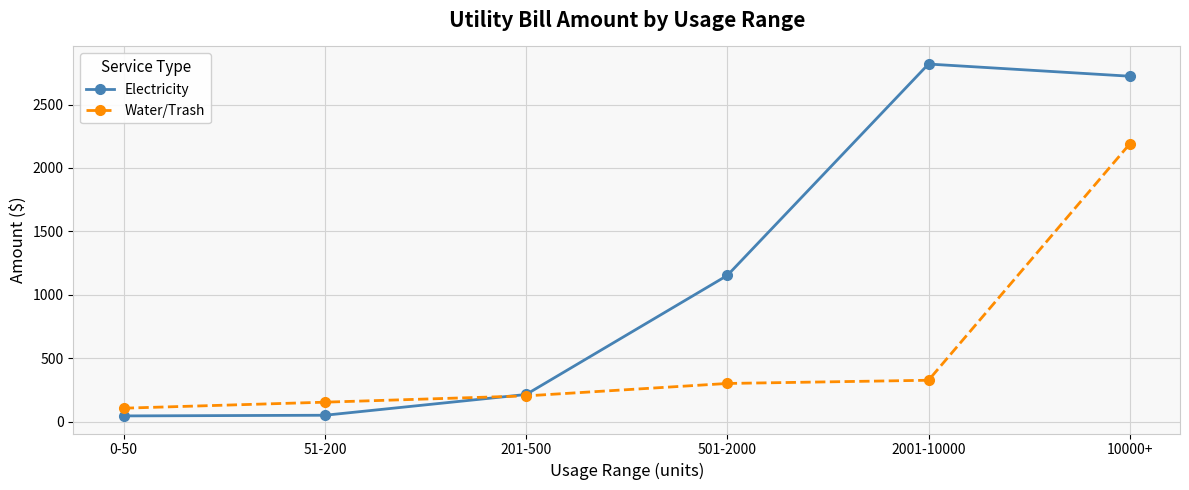

Which series has the largest range (max minus min)?

Electricity